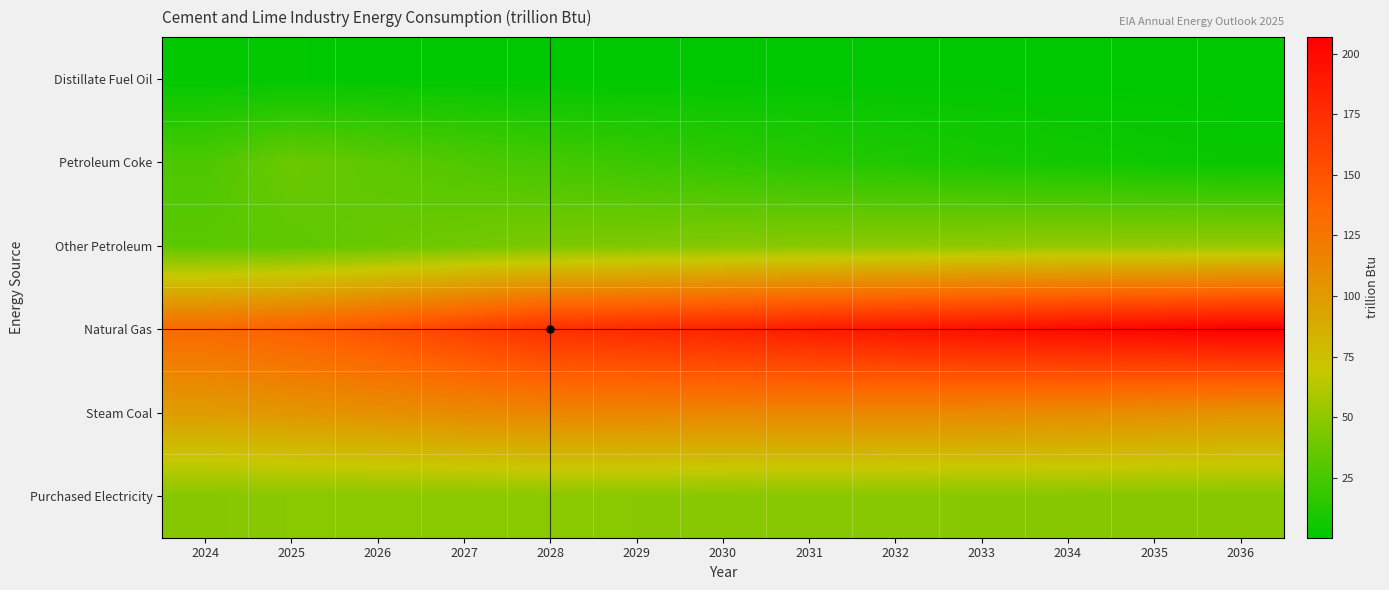

Reading left to right, list all the values displayed in this chart.

Distillate Fuel Oil: 2024=1.2	2025=1.1	2026=1.0	2027=0.9	2028=0.8	2029=0.7	2030=0.7	2031=0.6	2032=0.5	2033=0.5	2034=0.4	2035=0.4	2036=0.3
Petroleum Coke: 2024=27.0	2025=37.5	2026=32.7	2027=28.3	2028=24.2	2029=20.4	2030=17.1	2031=14.1	2032=11.4	2033=9.1	2034=7.0	2035=5.1	2036=3.4
Other Petroleum: 2024=31.9	2025=33.1	2026=36.4	2027=40.0	2028=43.3	2029=44.8	2030=46.3	2031=47.7	2032=49.0	2033=50.1	2034=51.0	2035=51.6	2036=52.0
Natural Gas: 2024=134.3	2025=141.0	2026=150.9	2027=162.6	2028=174.2	2029=178.2	2030=182.8	2031=187.7	2032=192.2	2033=195.9	2034=199.6	2035=203.1	2036=206.8
Steam Coal: 2024=98.6	2025=103.7	2026=107.3	2027=111.4	2028=114.8	2029=114.8	2030=114.7	2031=114.3	2032=113.6	2033=112.4	2034=110.6	2035=108.4	2036=105.6
Purchased Electricity: 2024=46.7	2025=48.0	2026=47.9	2027=48.1	2028=48.4	2029=47.9	2030=47.5	2031=47.4	2032=47.2	2033=47.0	2034=46.9	2035=46.7	2036=46.6